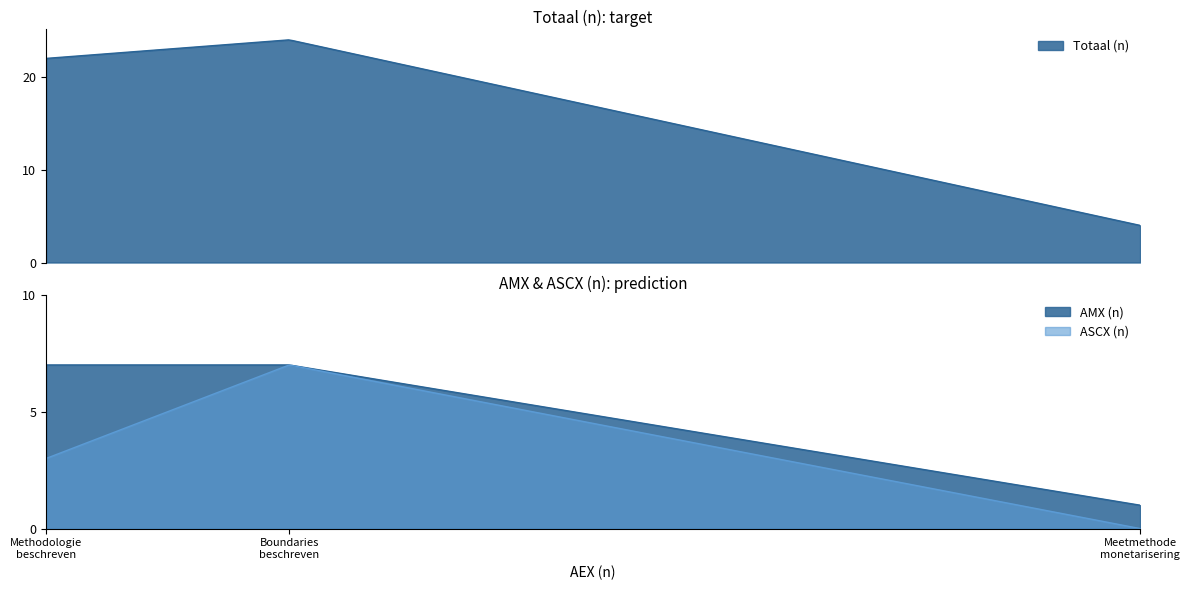

At which label does ASCX (n) reach its peak?

Boundaries beschreven